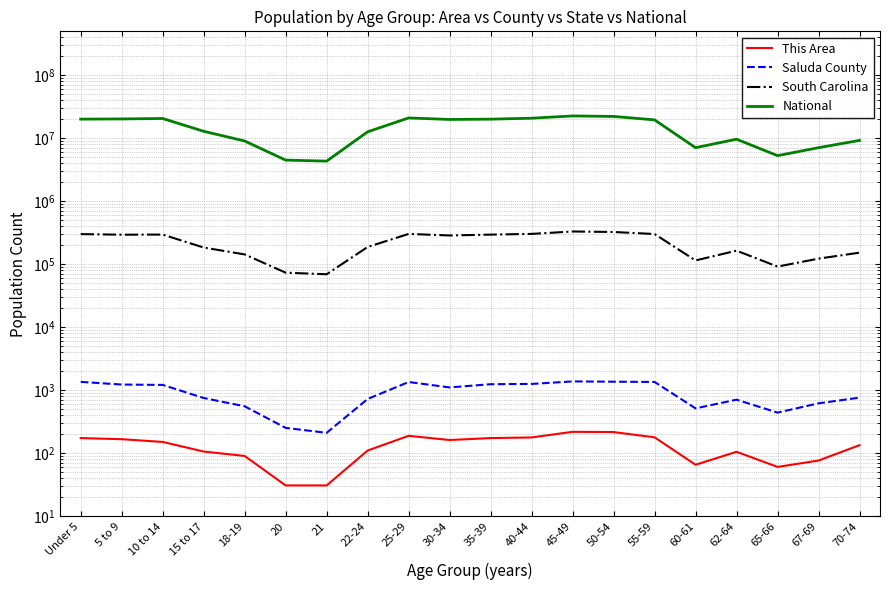

True or false: South Carolina and This Area cross at least once.

False